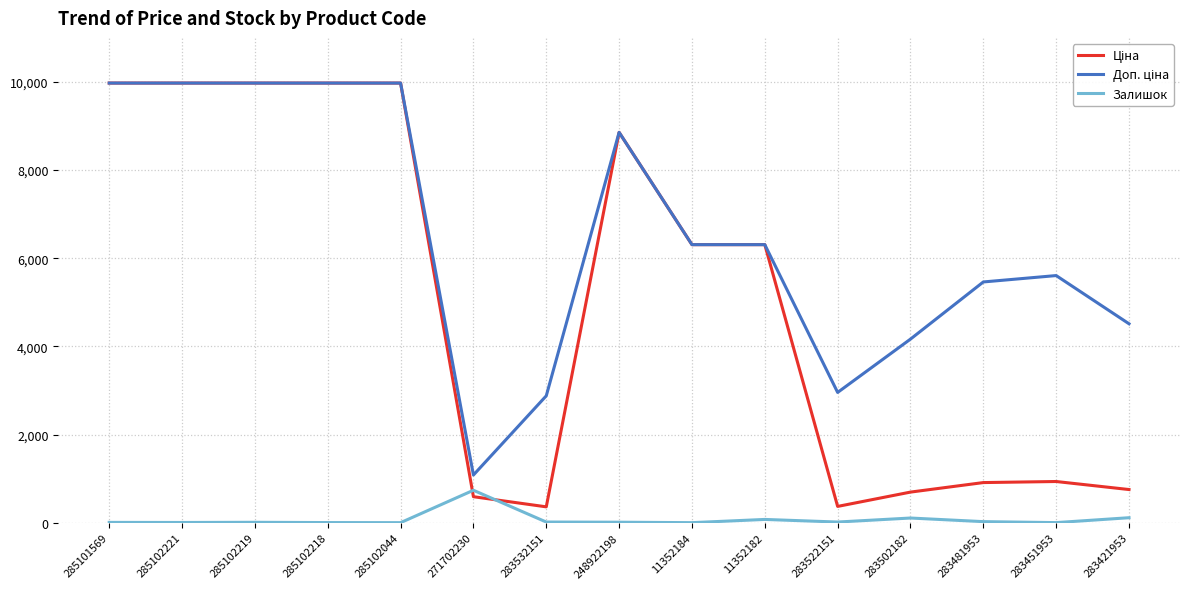

What is the difference between the highest and lowest values at 248922198?

8845.7